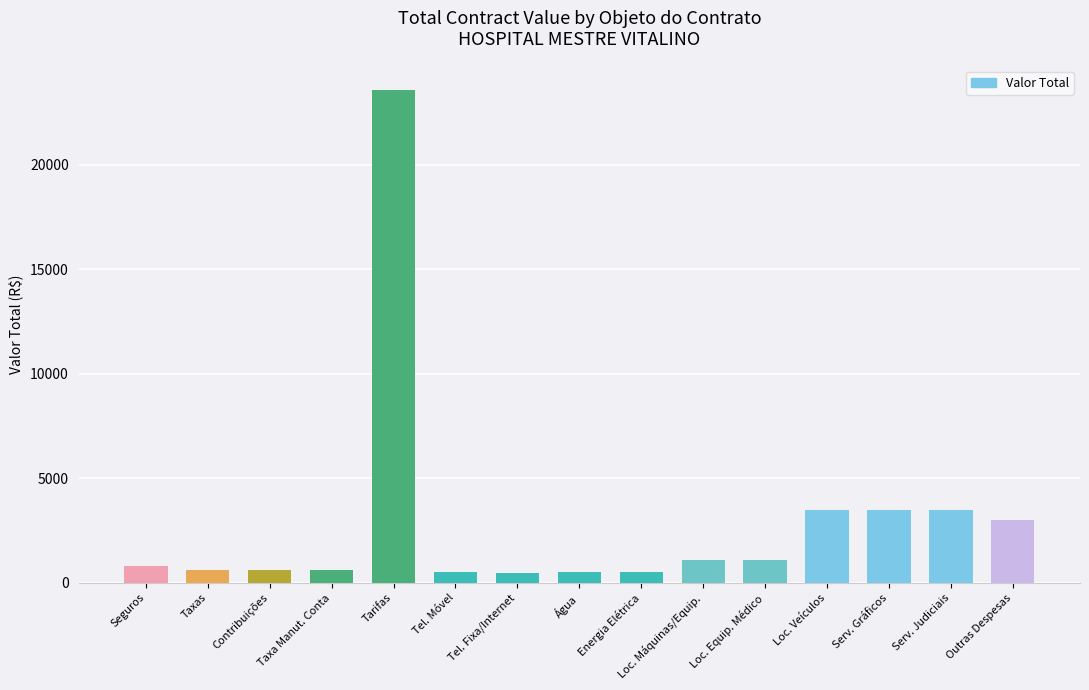

What is the label of the 3rd bar from the left?

Contribuições